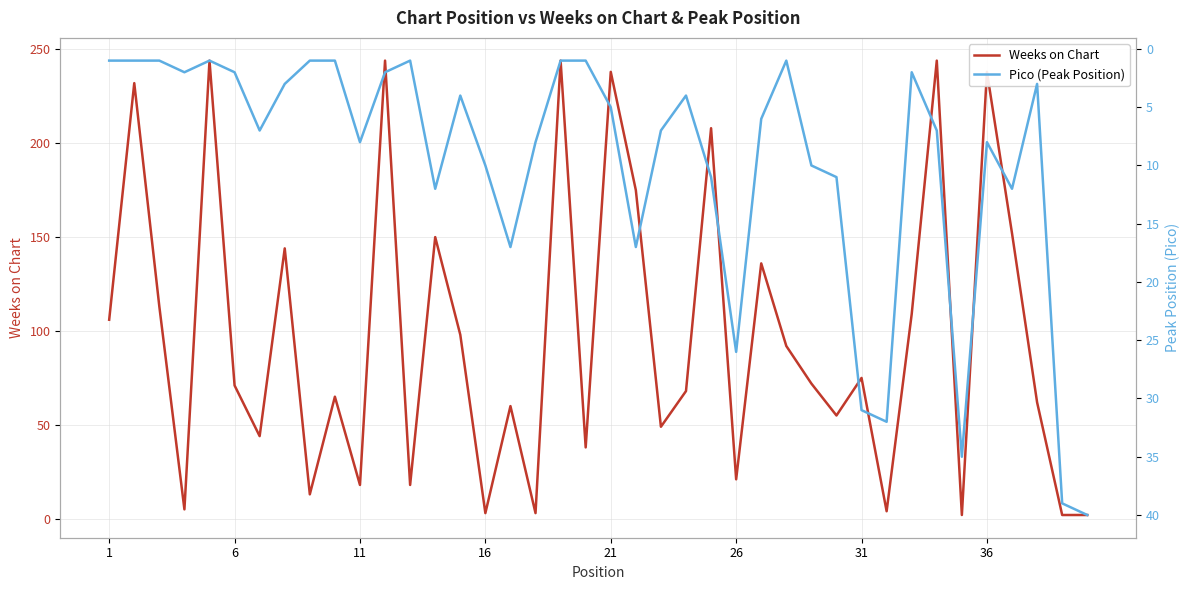

What is the highest value of the Weeks on Chart series?

244